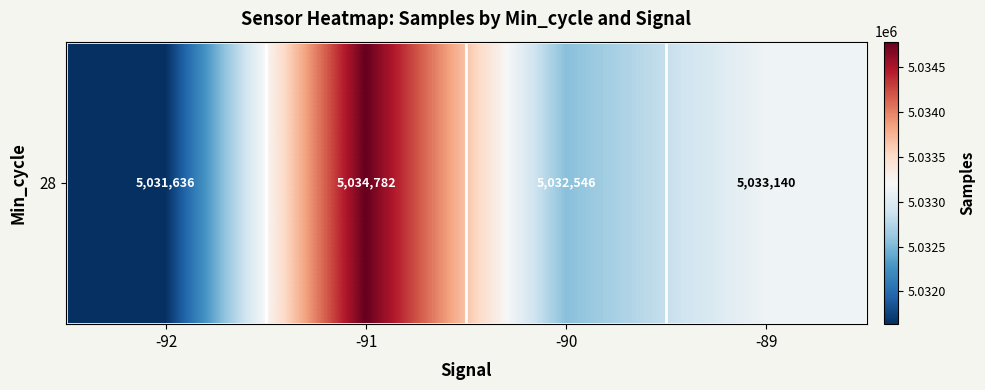

Reading left to right, extract all data points from this chart.

-92=5031636.0	-91=5034782.0	-90=5032546.5	-89=5033140.0